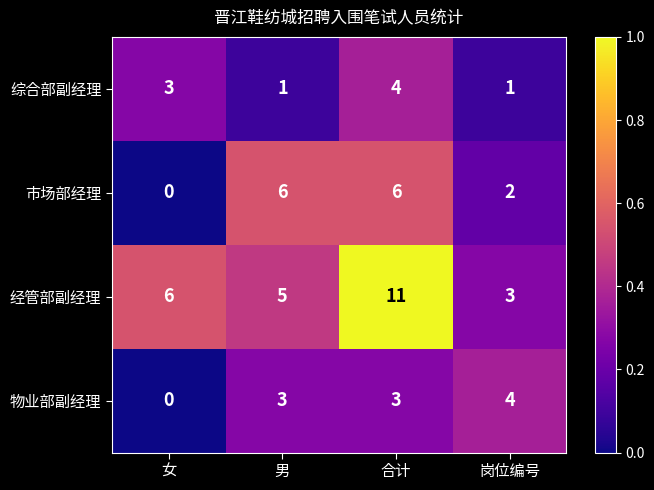

True or false: 市场部经理 has a value of -2 at 女.

False